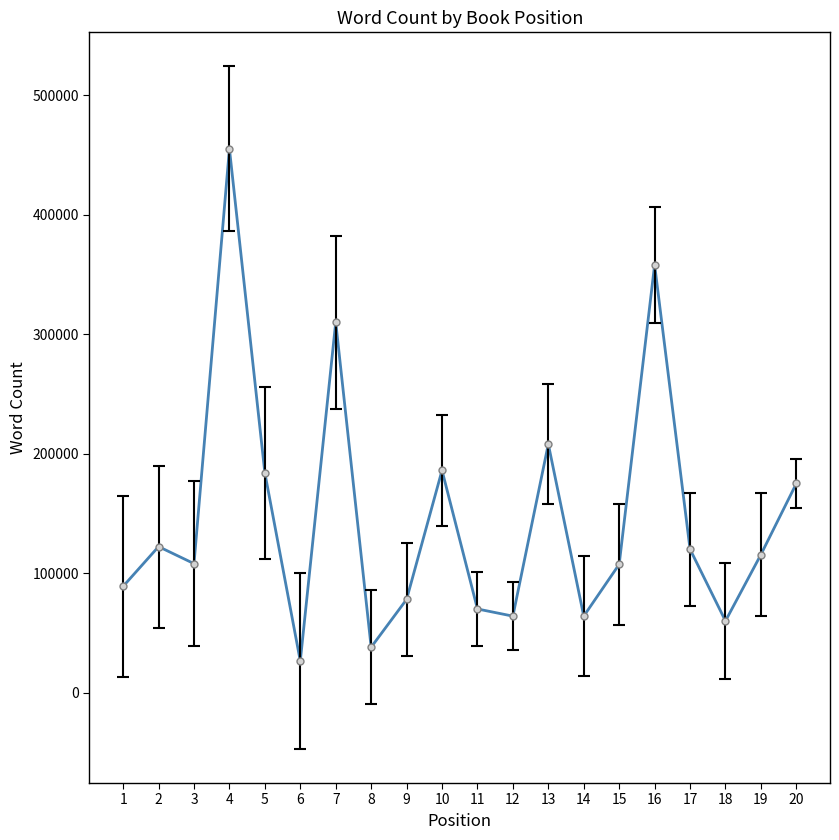

Where is the first local minimum?

3